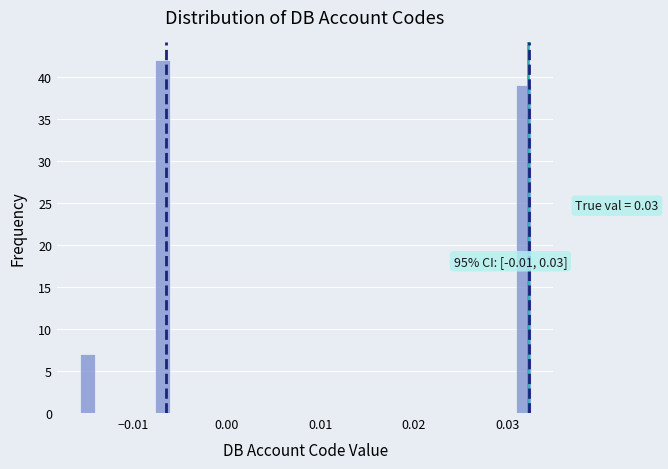

Around what value on the x-axis is the tallest bar? Give the approximate position of its centre, as read against the axis.

-0.007